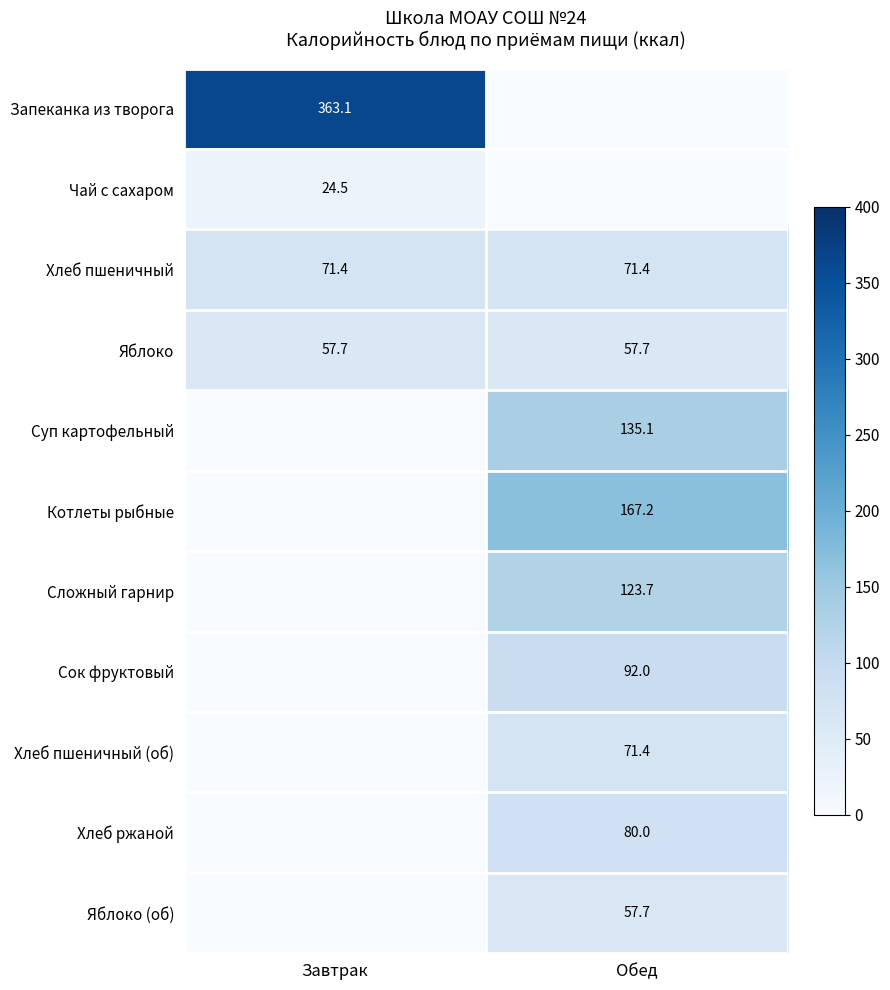

What is the sum of the Яблоко values at Обед and Завтрак?

115.4